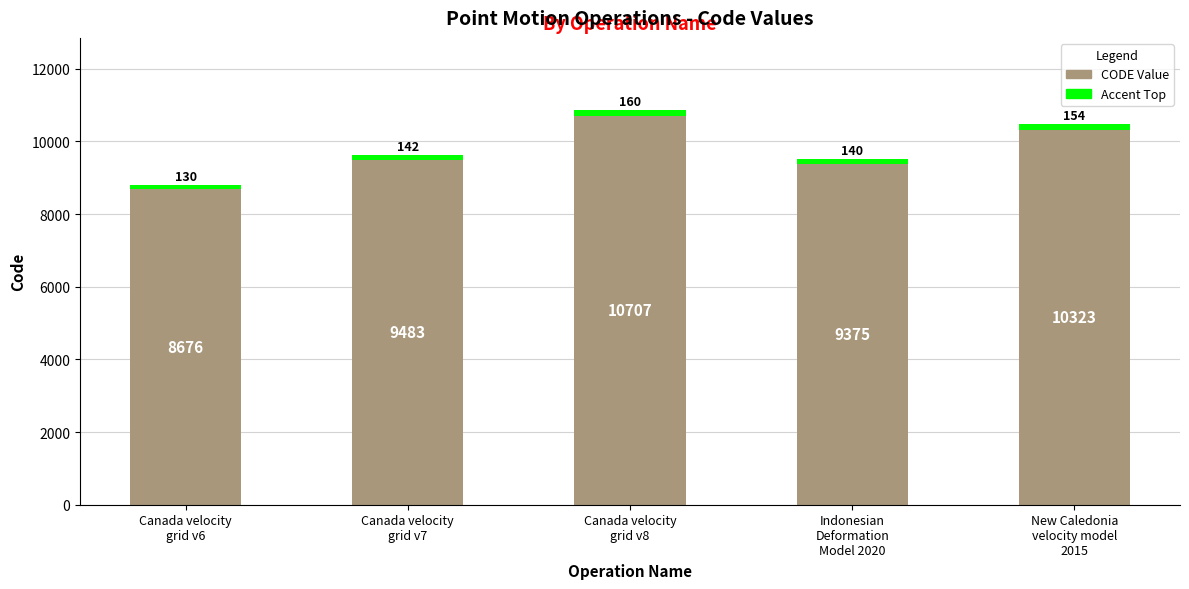

Reading left to right, what are the values for CODE Value?

8676	9483	10707	9375	10323